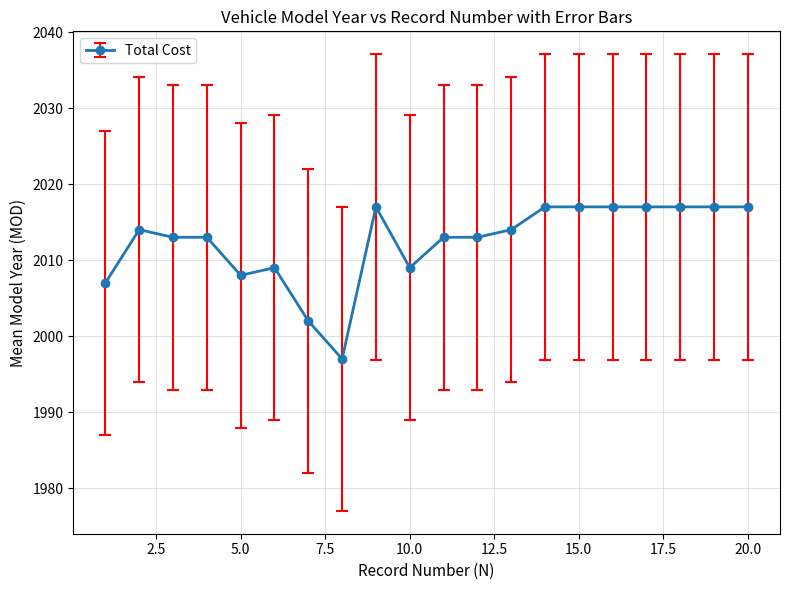

What is the maximum value shown in the chart?

2017